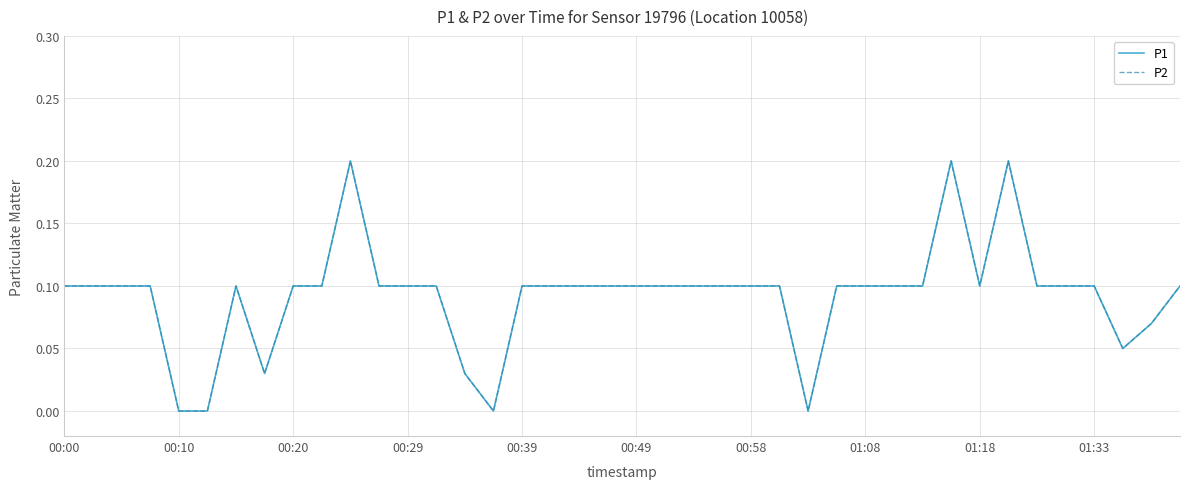

True or false: P1 and P2 cross at least once.

False